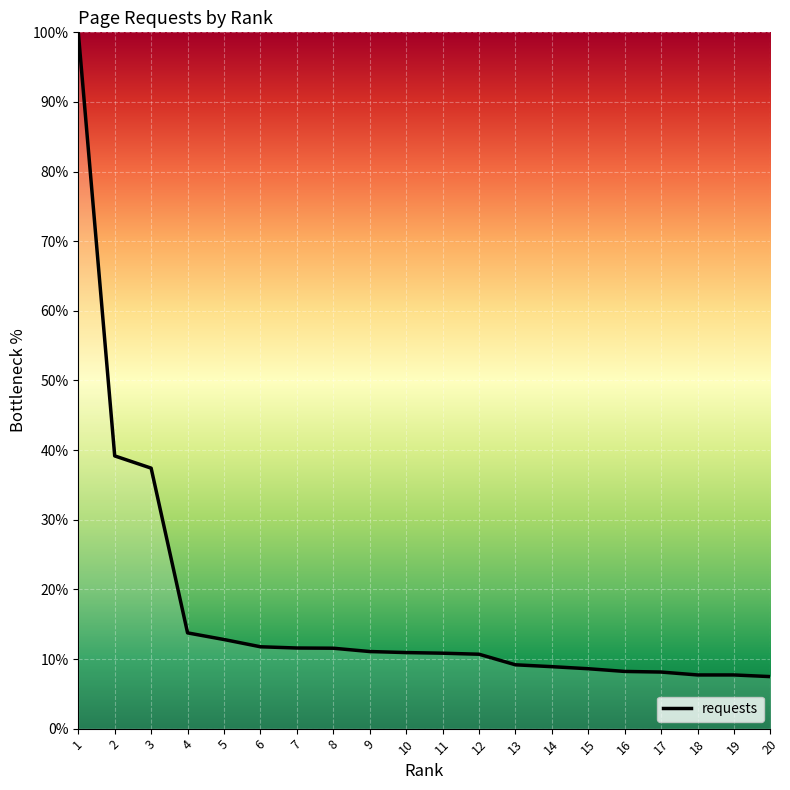

The value at 9 is 11.1. True or false?

True